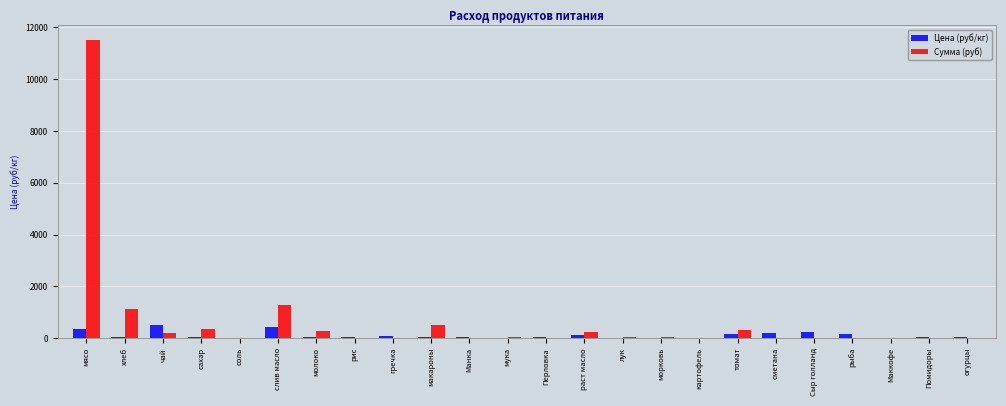

True or false: Сумма (руб) has a value of 251.8 at раст масло.

True